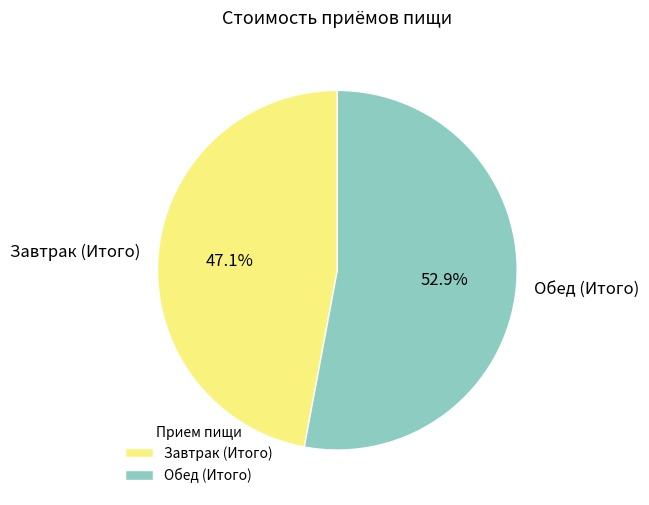

To the nearest percent, what percentage of the pie is Обед (Итого)?

53%